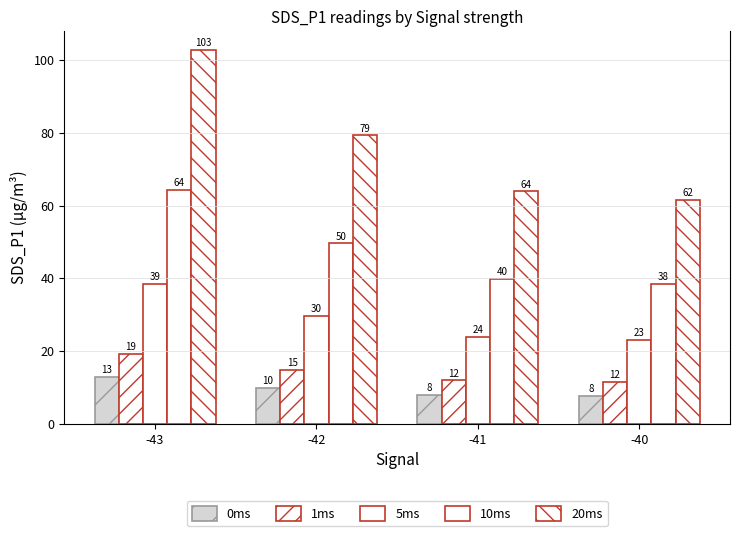

How many bars are there in each group?

5